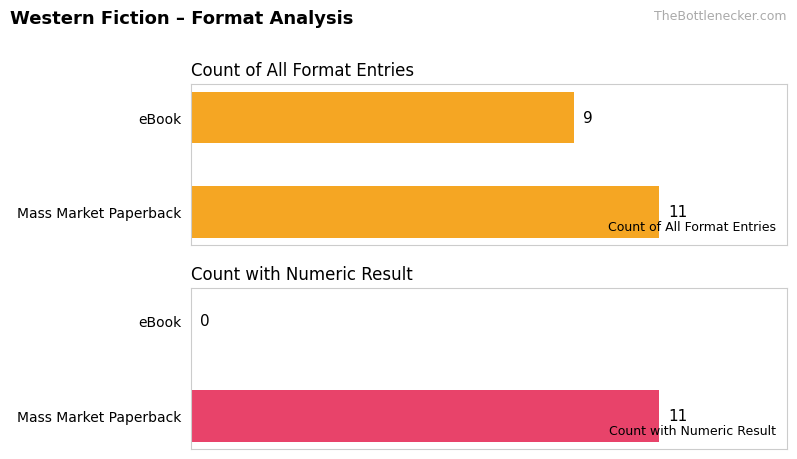

Which series has the largest total across all categories?

Count of All Format Entries